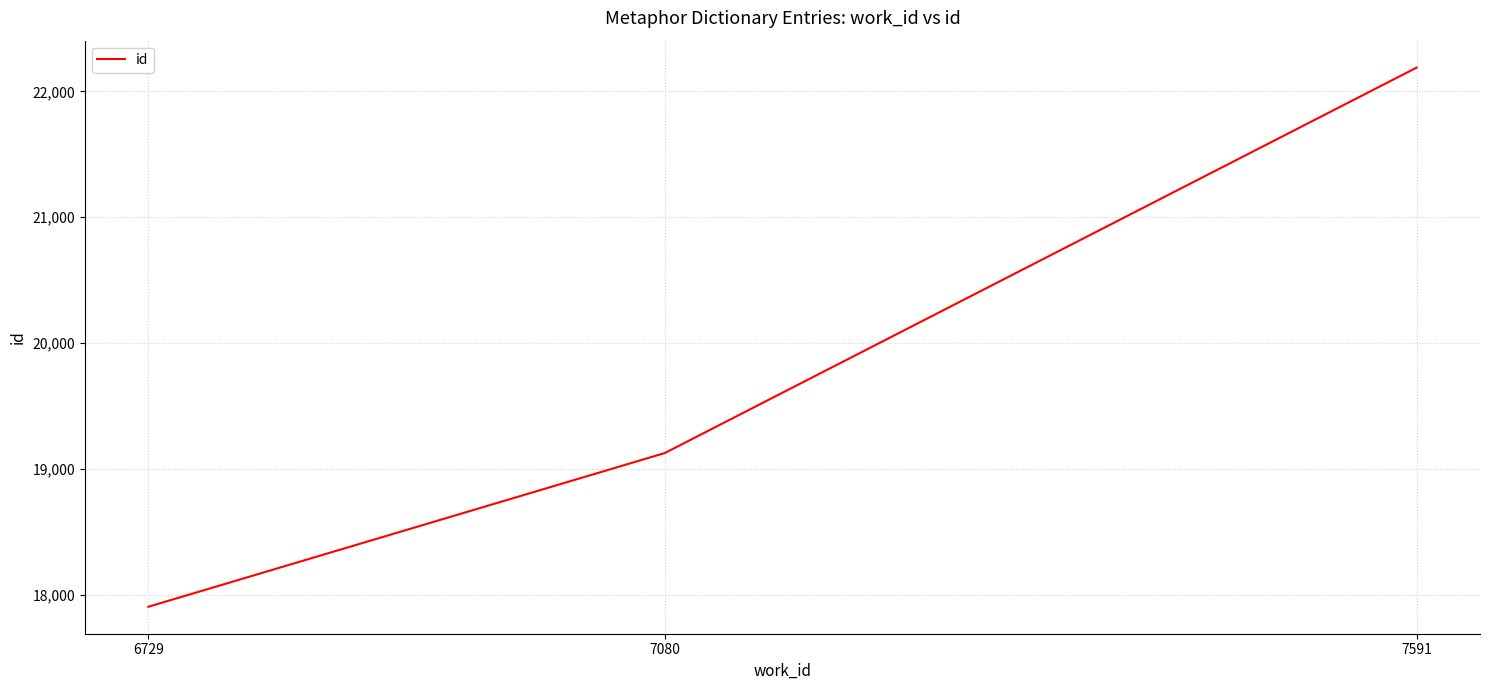

What is the difference between the values at 7591 and 7080?

3062